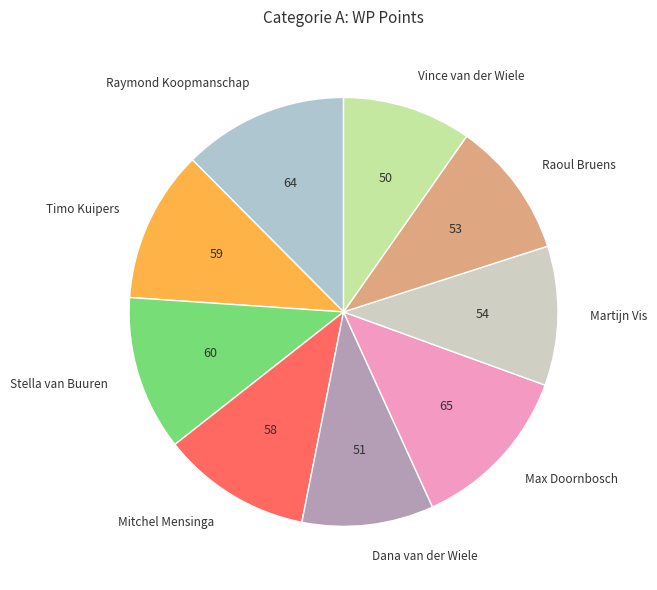

Does Mitchel Mensinga represent more than half of the total?

No